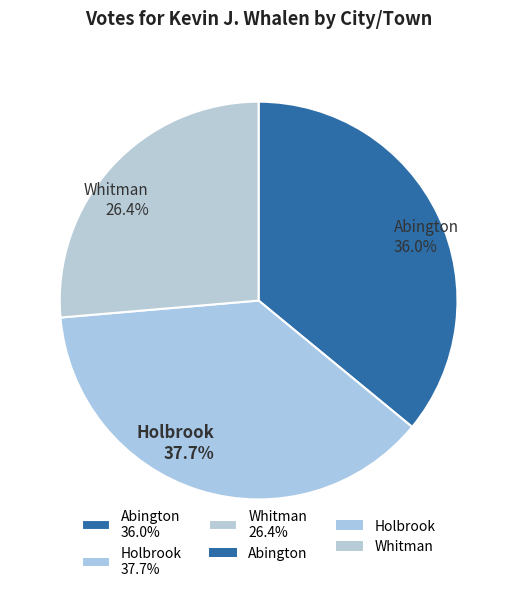

Which has a higher value, Holbrook or Abington?

Holbrook